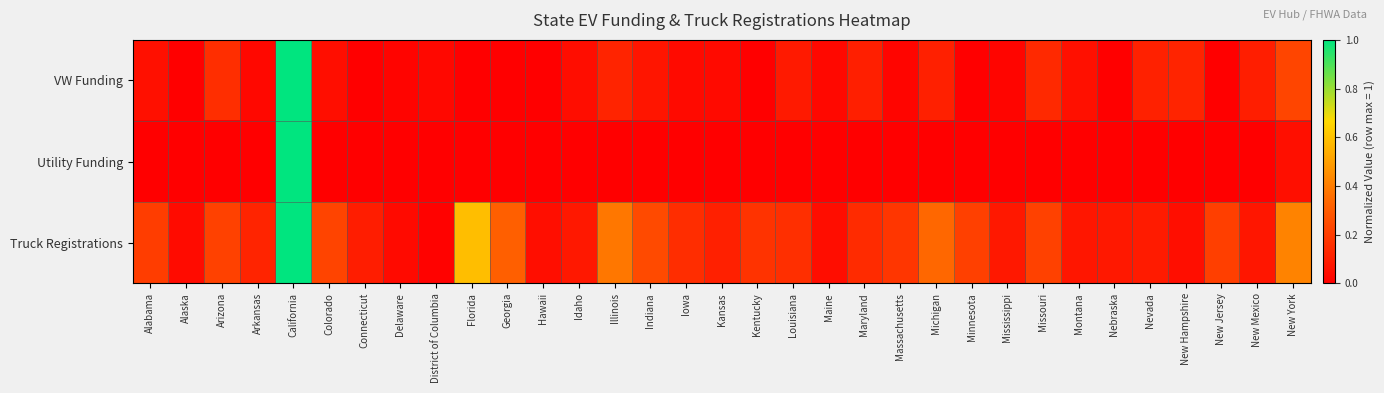

What is the difference between the highest and lowest values at Nebraska?

0.1